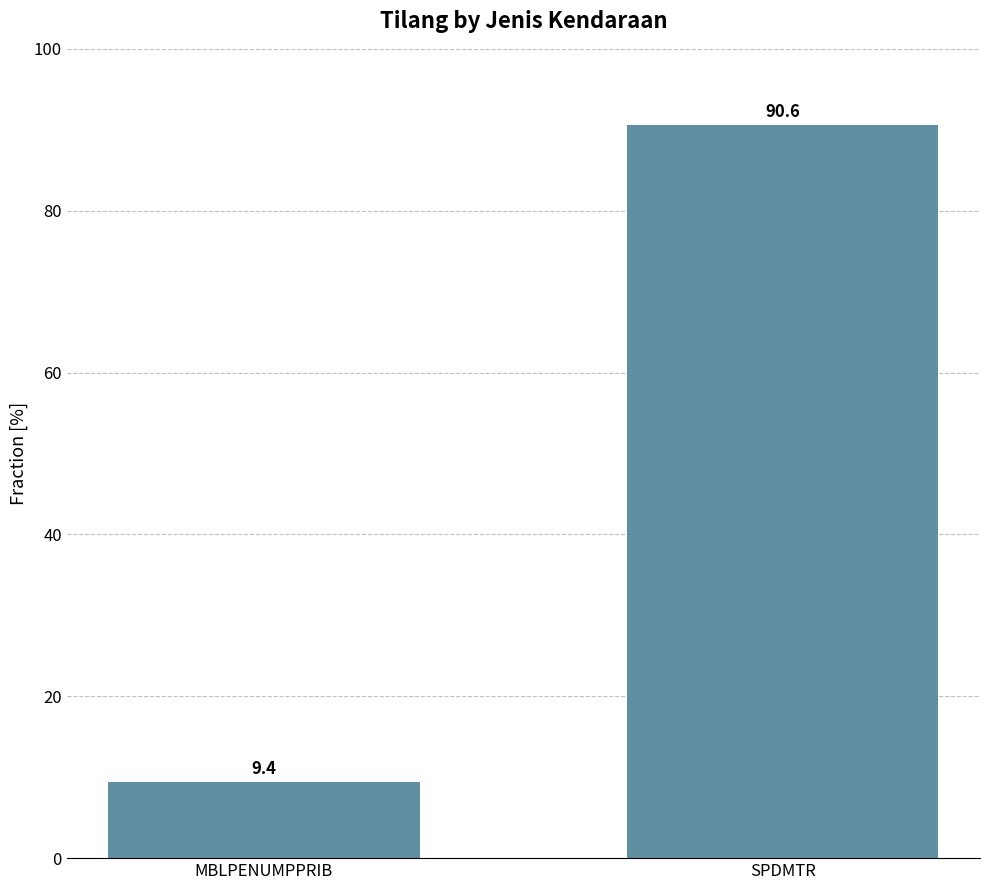

What is the label of the 1st bar from the right?

SPDMTR